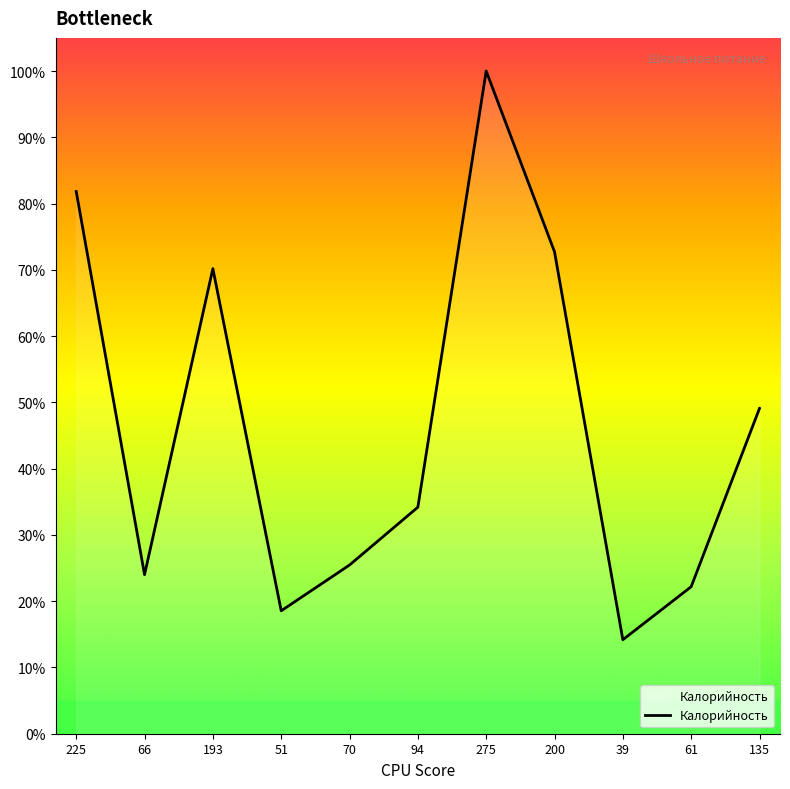

At which category does the data reach its first local peak?

193